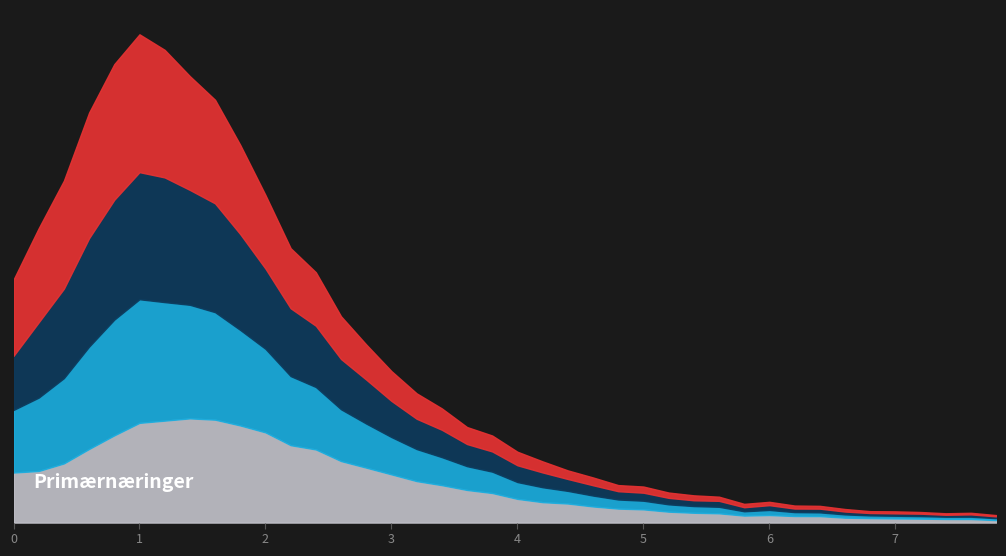

What is the total value across all series at 6.6?

567